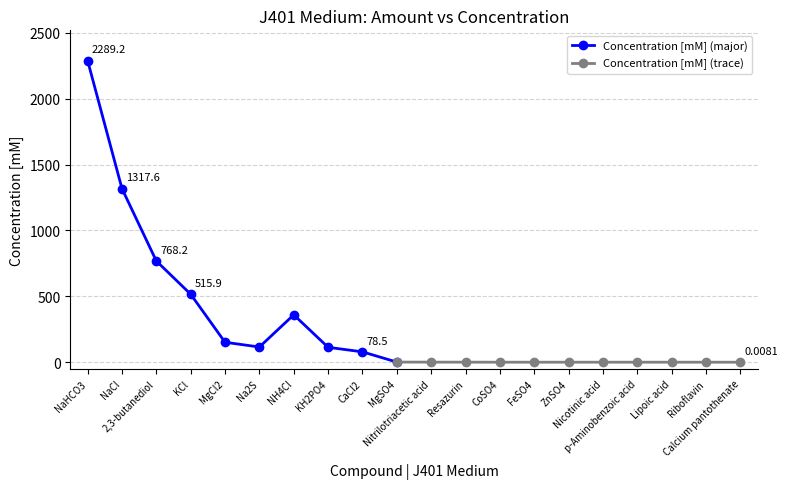

Between Nitrilotriacetic acid and FeSO4, which is larger?

Nitrilotriacetic acid